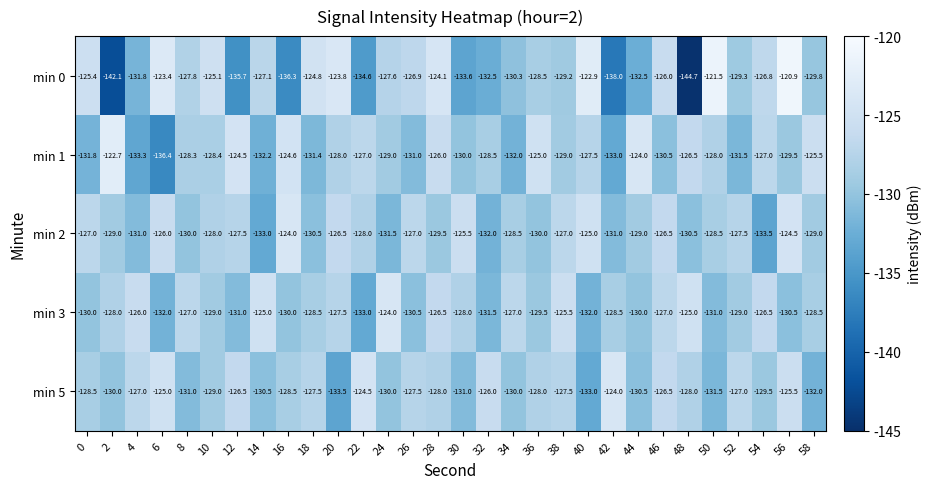

What is the approximate value of min 0 at 52?

-129.3